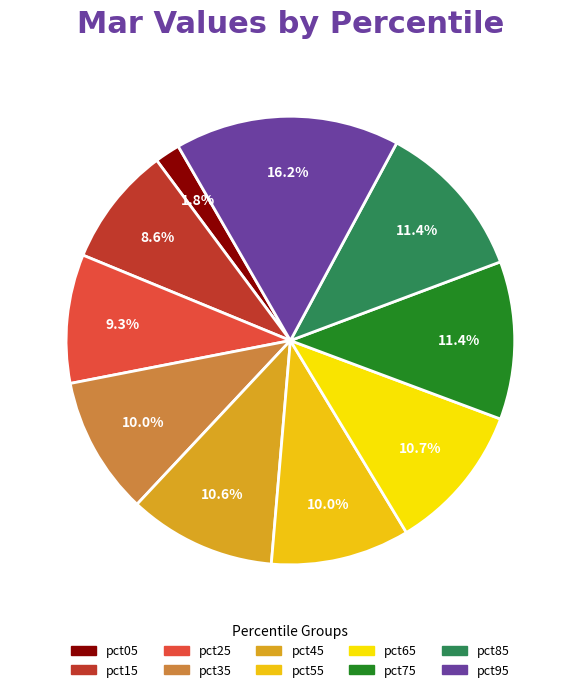

Which category has the biggest portion of the pie?

pct95